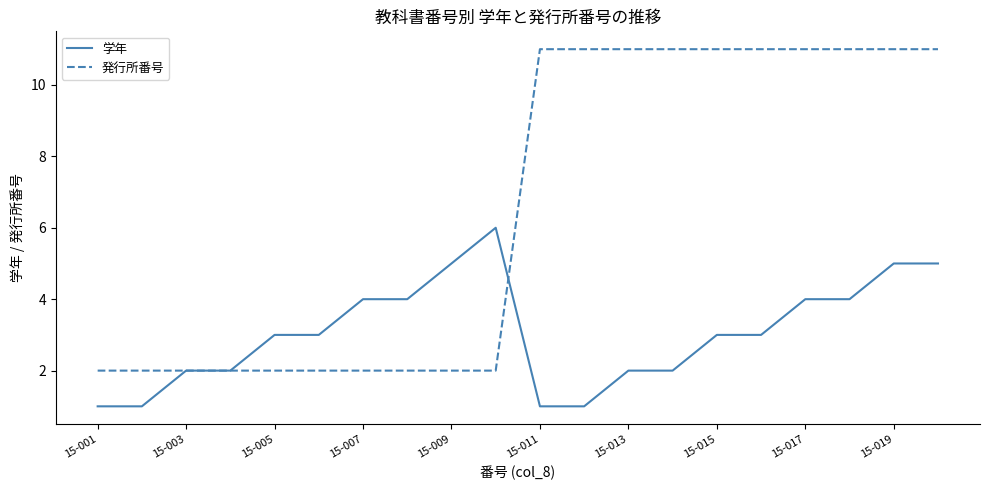

Which series has the largest total across all categories?

発行所番号